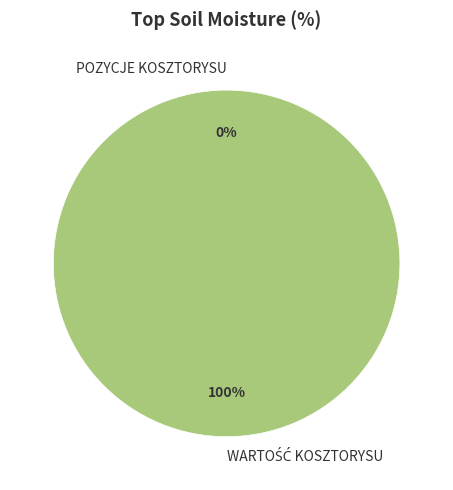

Which has a higher value, WARTOŚĆ KOSZTORYSU or POZYCJE KOSZTORYSU?

WARTOŚĆ KOSZTORYSU